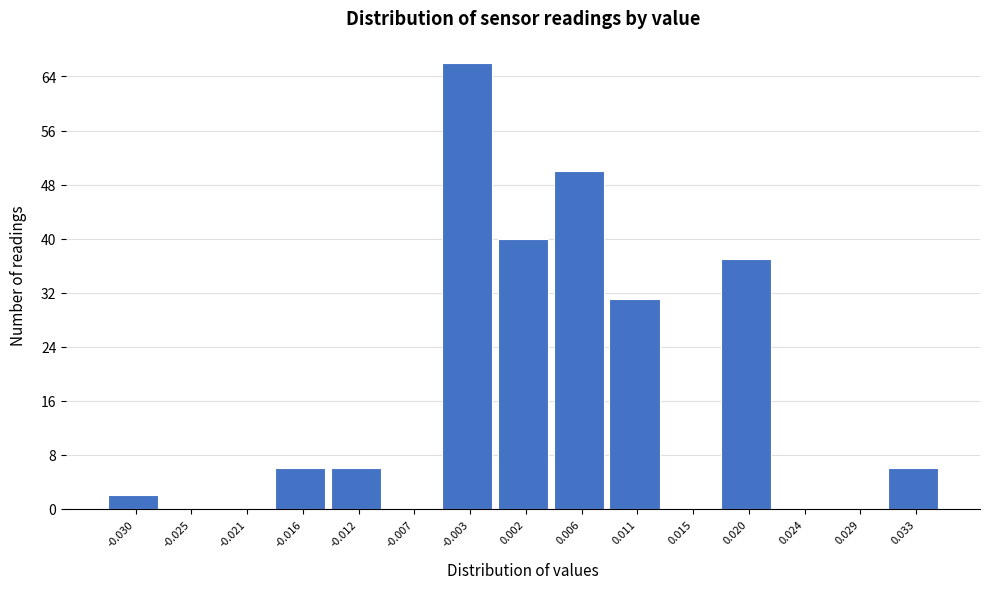

Reading right to left, list all the values displayed in this chart.

0.033=6	0.029=0	0.024=0	0.020=37	0.015=0	0.011=31	0.006=50	0.002=40	-0.003=66	-0.007=0	-0.012=6	-0.016=6	-0.021=0	-0.025=0	-0.030=2